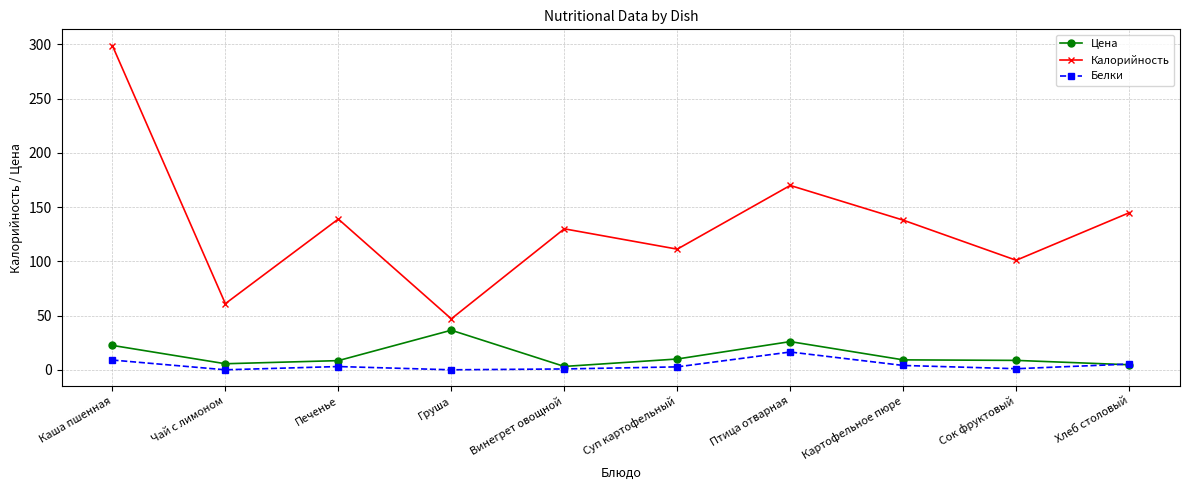

How many categories are shown in the chart?

10